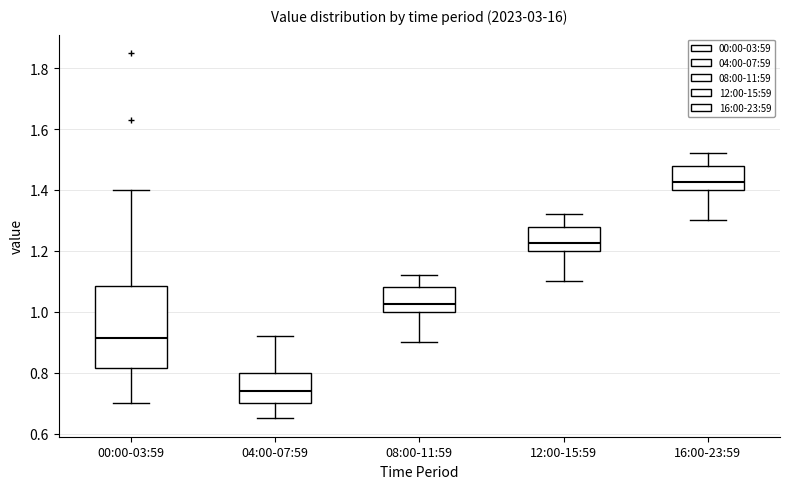

Which box has the highest median line?

16:00-23:59